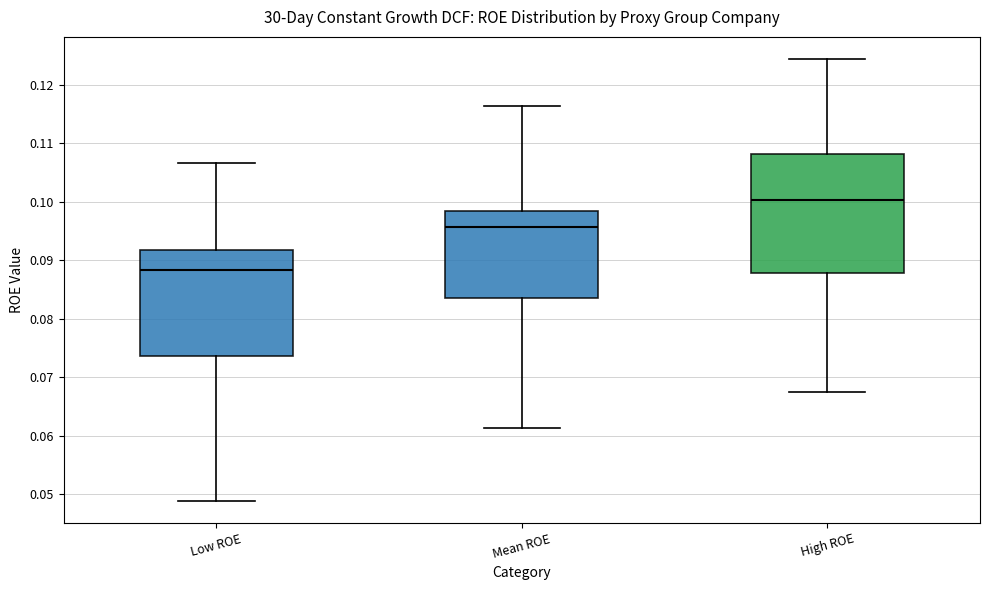

Which box's median line is the highest?

High ROE